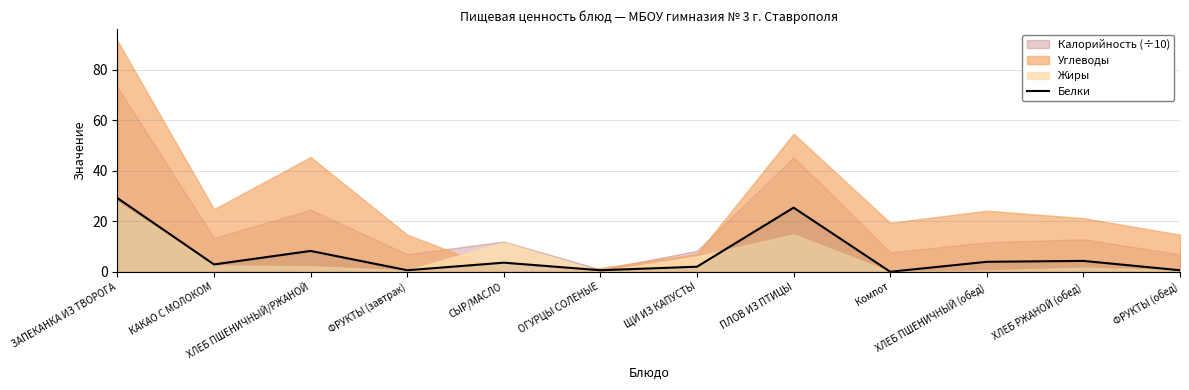

Where is the first local maximum?

ХЛЕБ ПШЕНИЧНЫЙ/РЖАНОЙ